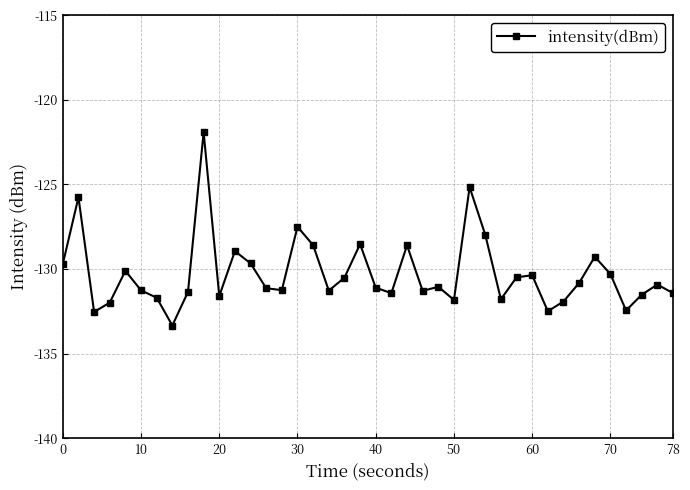

What is the value of the 39th point from the left?

-130.9